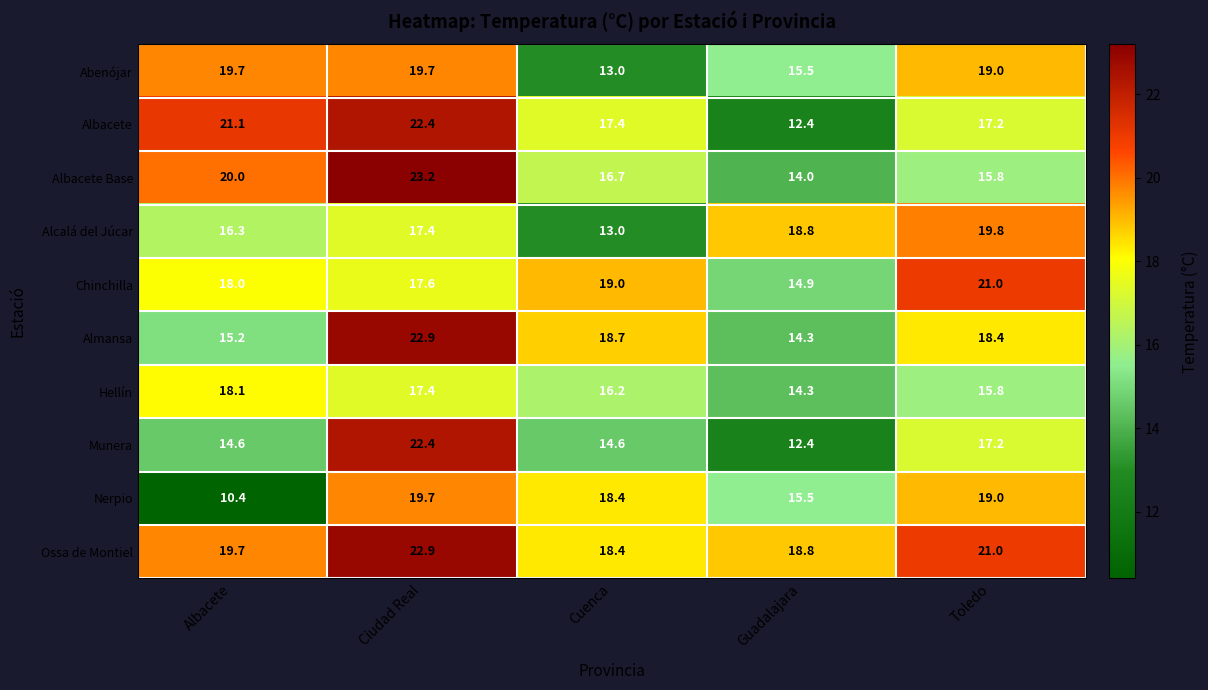

At which label does Almansa first exceed 18?

Ciudad Real